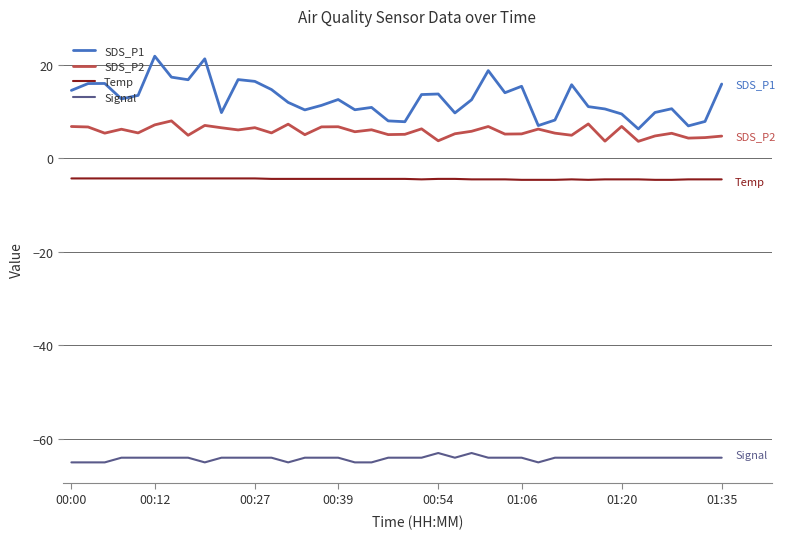

At how many categories does at least one series exceed -25?

40